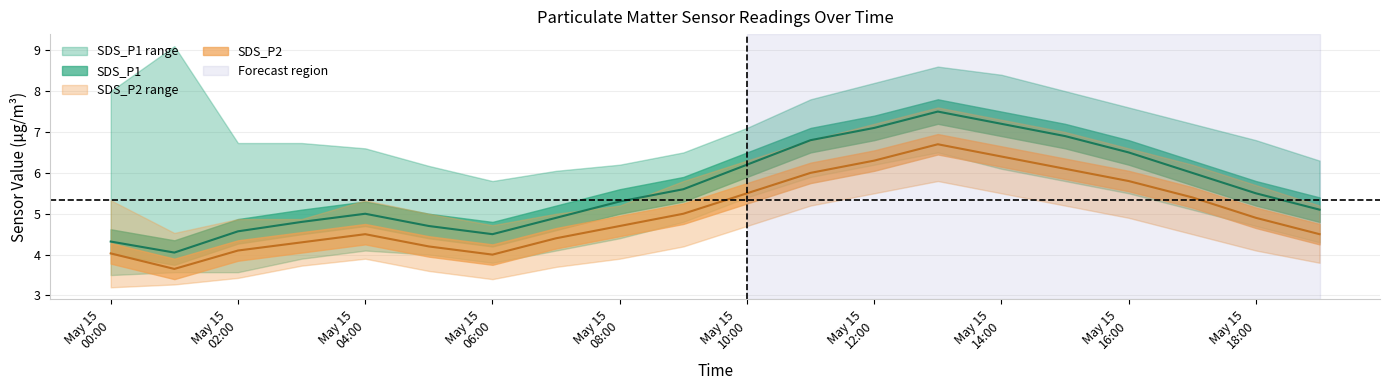

True or false: SDS_P1_hi and SDS_P1_lo cross at least once.

False